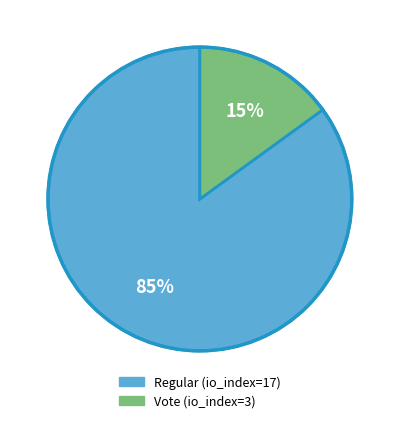

Does Regular (io_index=17) account for over 50% of the chart?

Yes